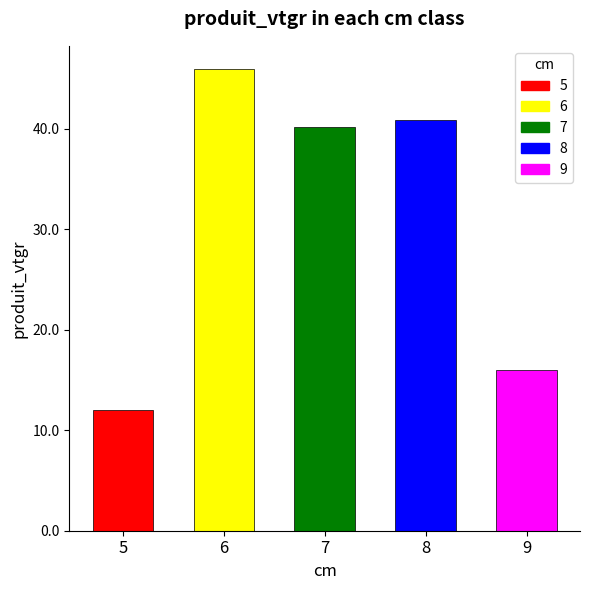

What is the label of the 2nd bar from the left?

6